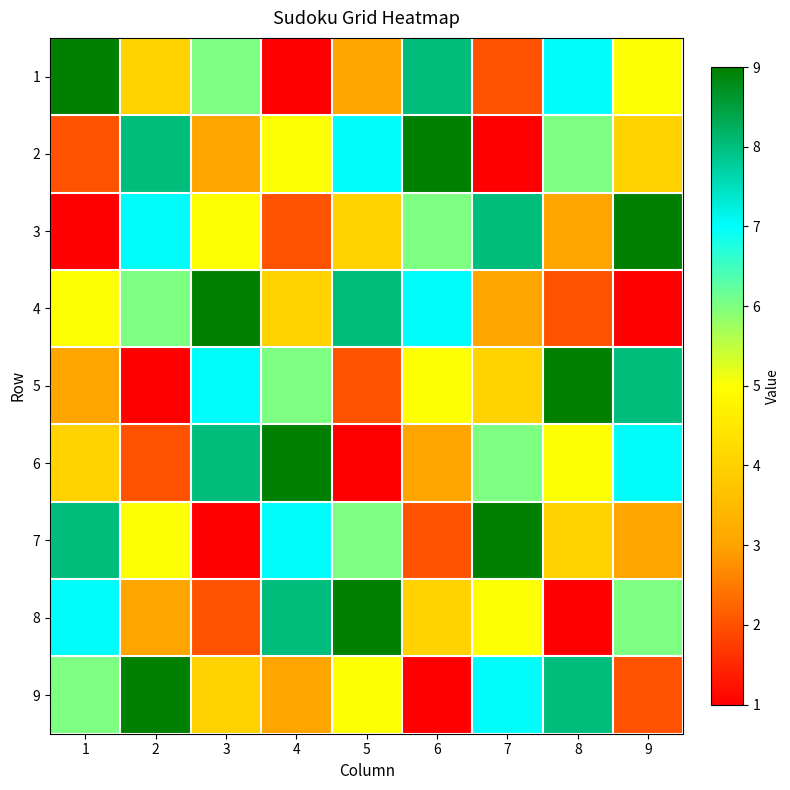

At which category does the chart reach its peak across all series?

1